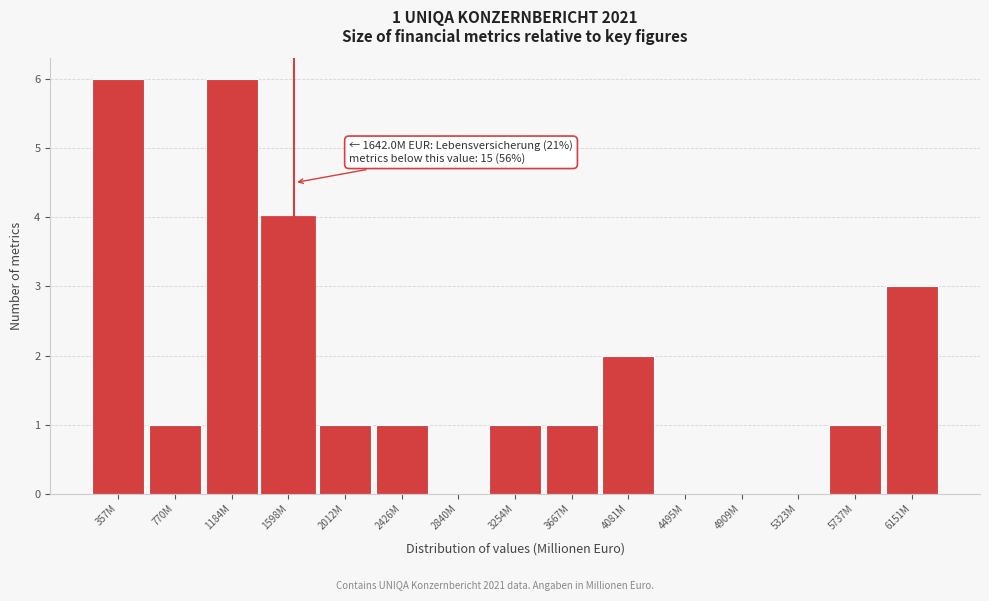

Reading left to right, extract all data points from this chart.

357M=6	770M=1	1184M=6	1598M=4	2012M=1	2426M=1	2840M=0	3254M=1	3667M=1	4081M=2	4495M=0	4909M=0	5323M=0	5737M=1	6151M=3